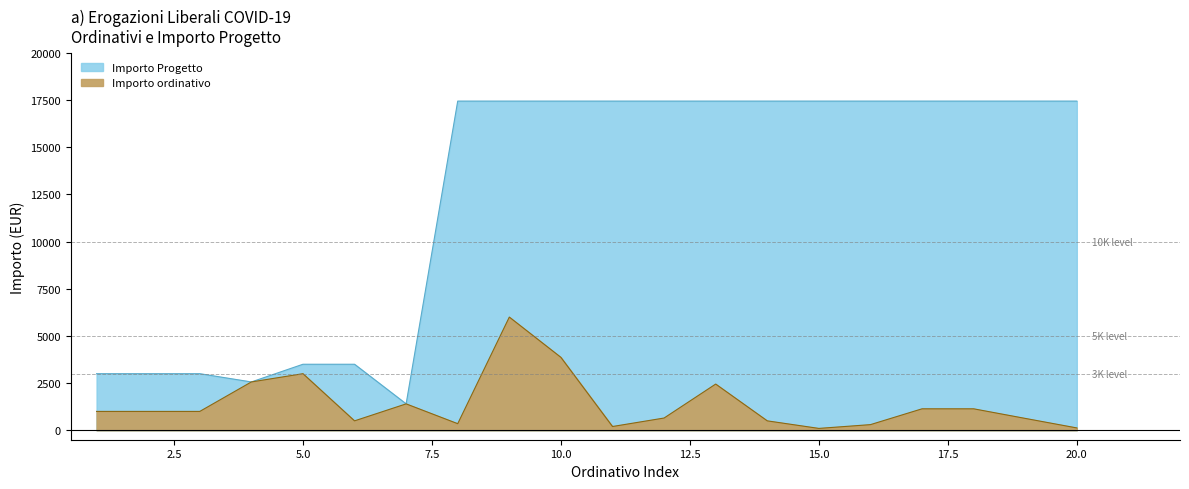

What is the approximate value of Importo Progetto at 4?

2562.4